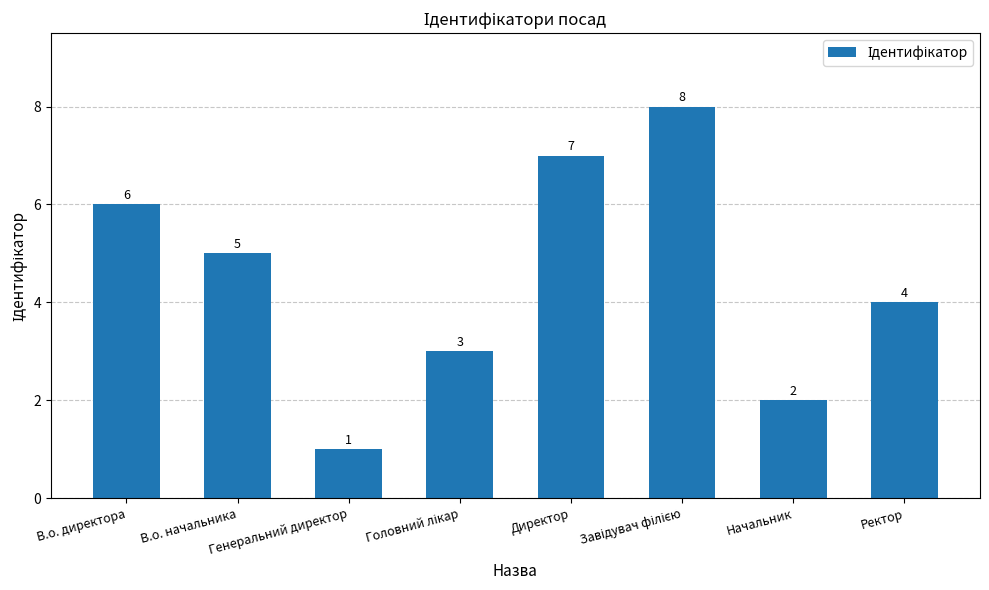

What is the minimum value shown in the chart?

1